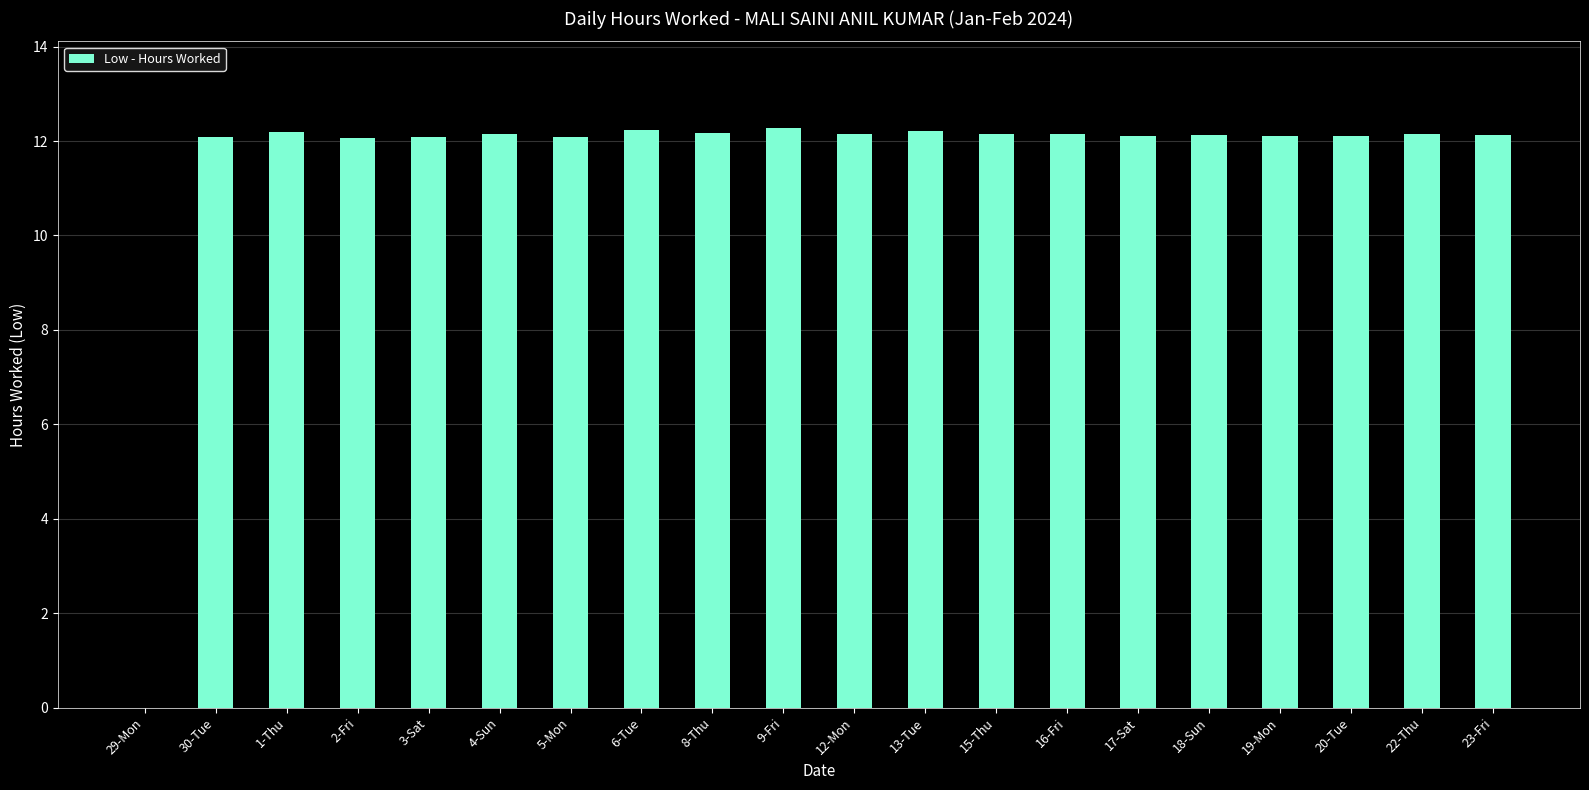

True or false: the data shows 19.9 at 4-Sun.

False